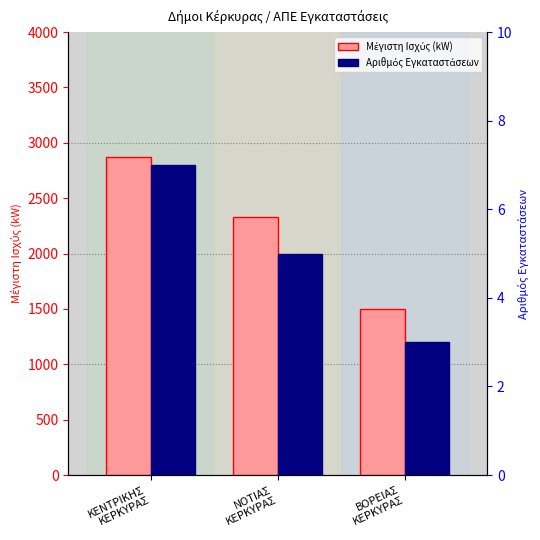

What is the sum of the Μέγιστη Ισχύς (kW) values at ΒΟΡΕΙΑΣ
ΚΕΡΚΥΡΑΣ and ΝΟΤΙΑΣ
ΚΕΡΚΥΡΑΣ?

3834.4